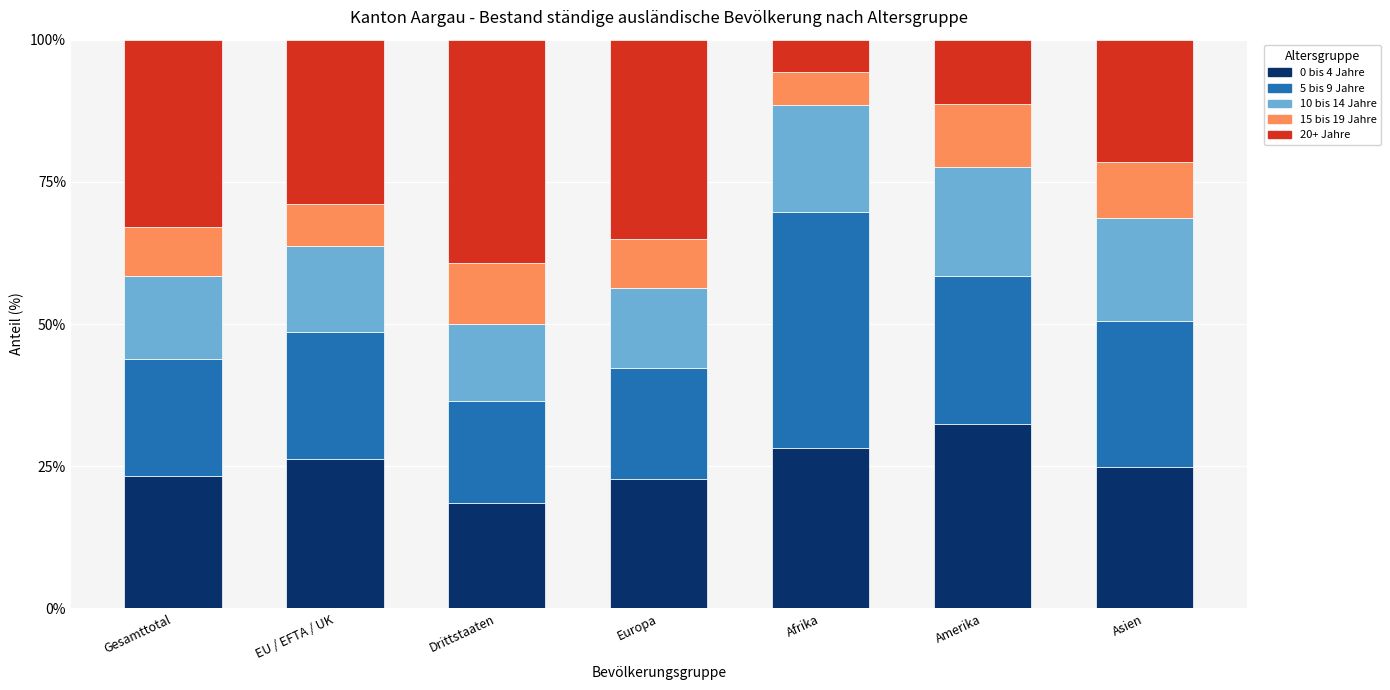

At which label does 0 bis 4 Jahre reach its peak?

Amerika